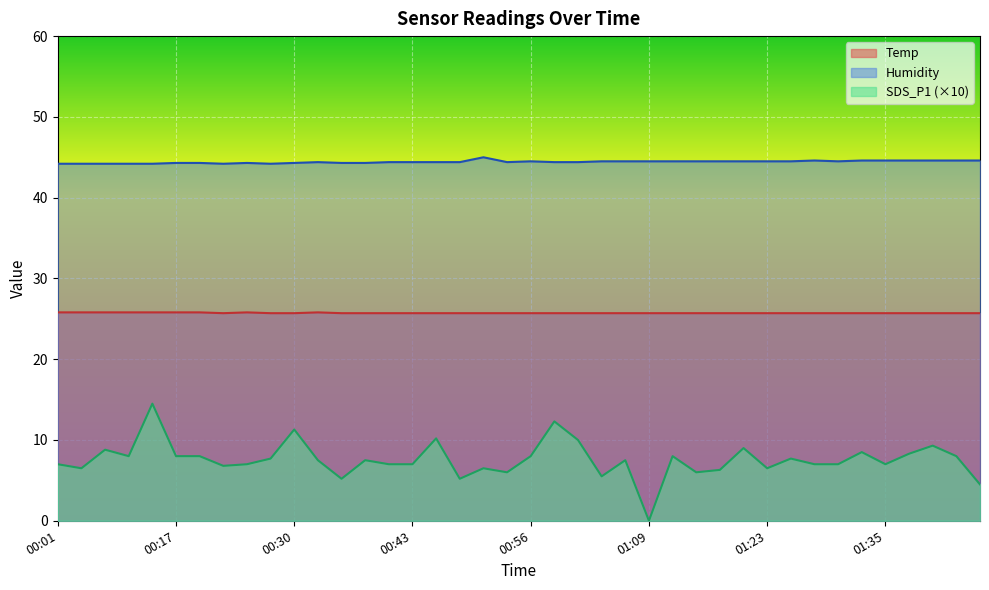

At 00:43, list the series in order from largest to smallest.

Humidity, Temp, SDS_P1 (×10)